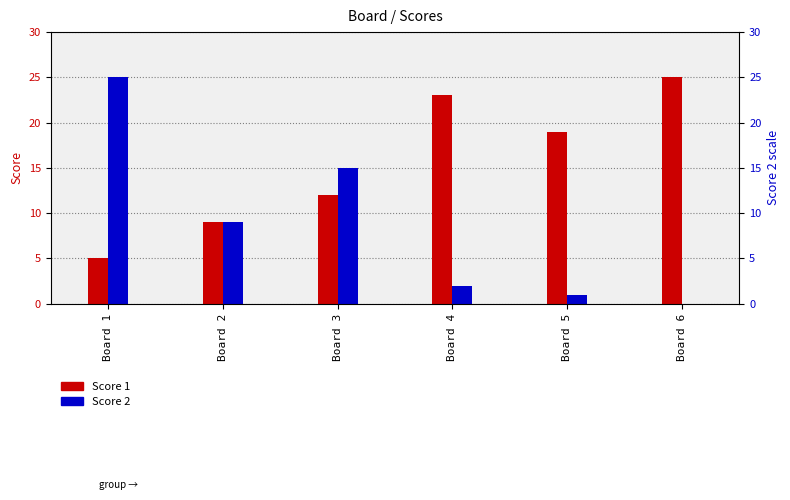

What is the difference between the maximum and minimum values in the Score 1 series?

20